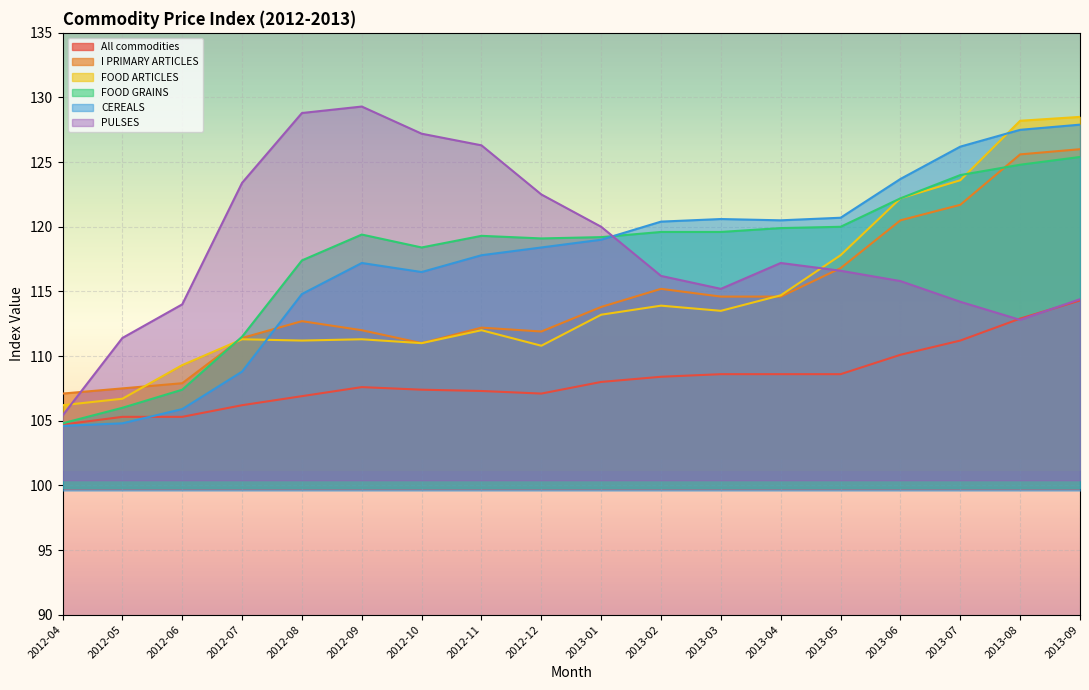

True or false: I PRIMARY ARTICLES and All commodities intersect in this chart.

False